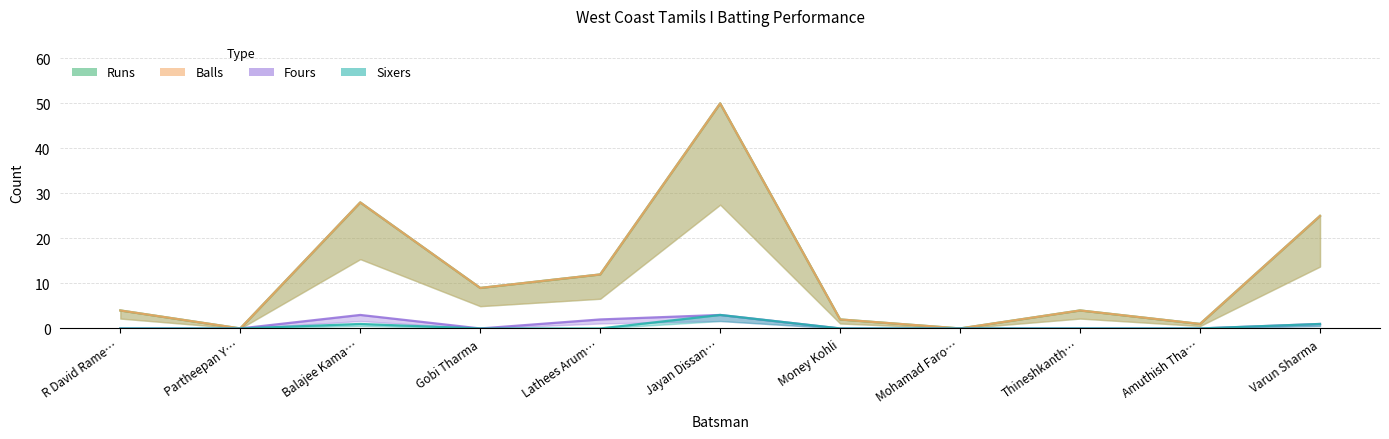

What is the total value across all series at Gobi Tharma?

18